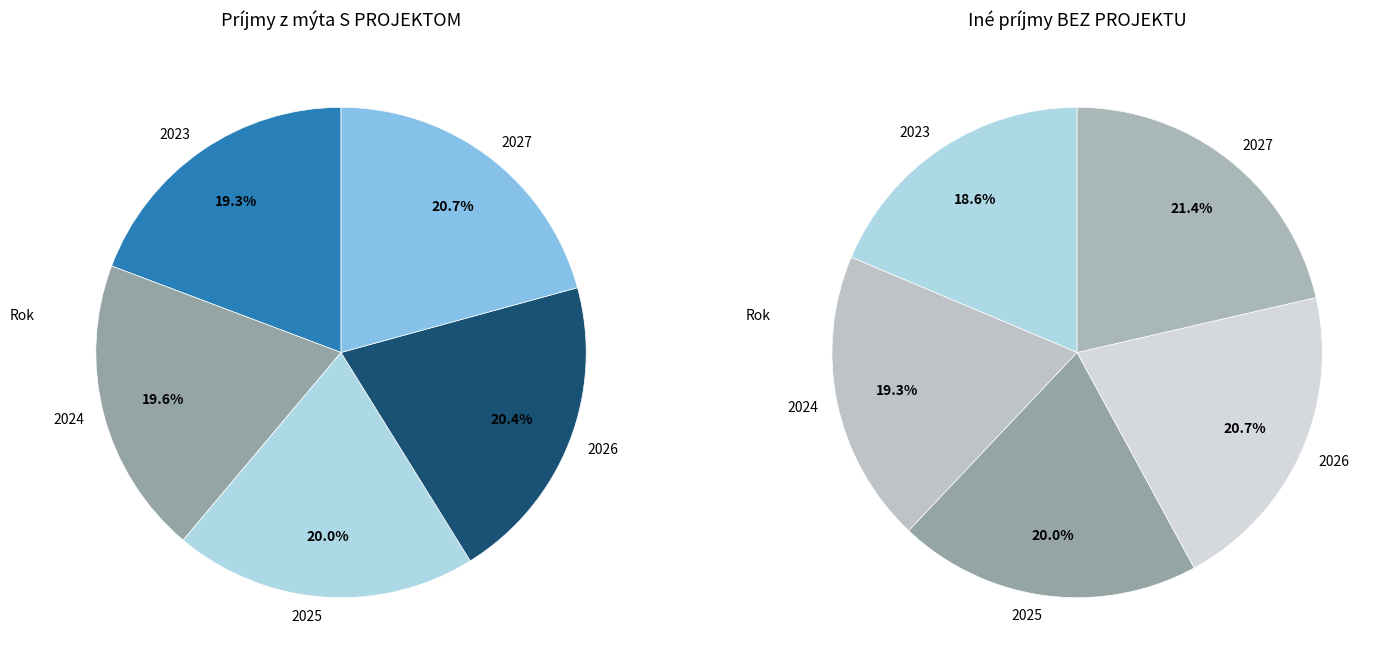

Do 2027 and 2023 together represent more than half of the pie?

No